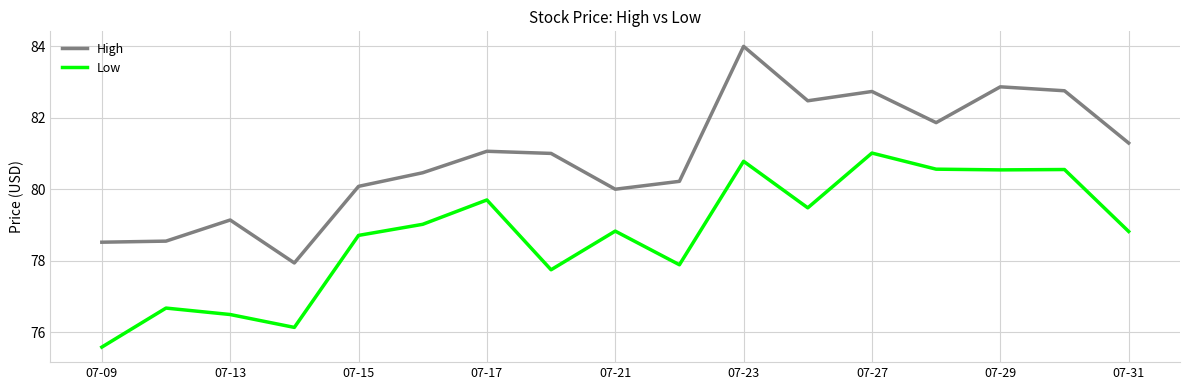

Which series has the largest total across all categories?

High